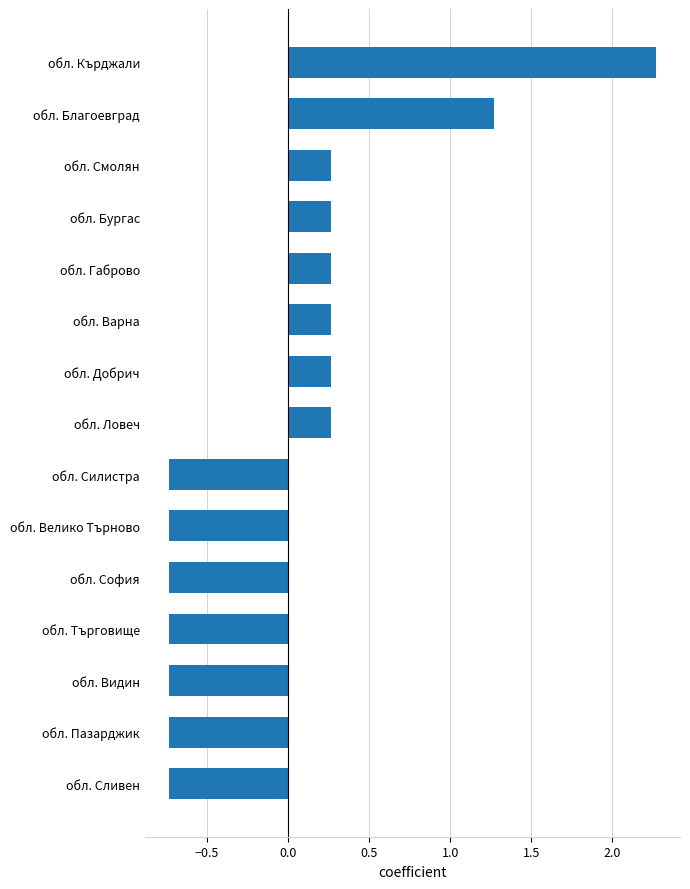

Which has a higher value, обл. Велико Търново or обл. Благоевград?

обл. Благоевград